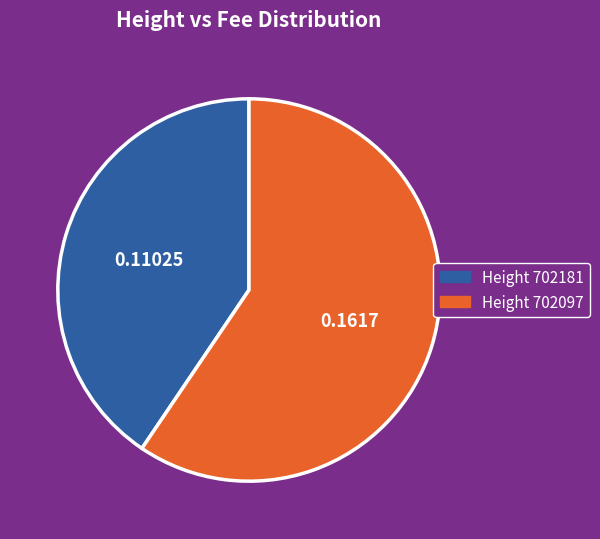

Is there a majority slice in this chart?

Yes